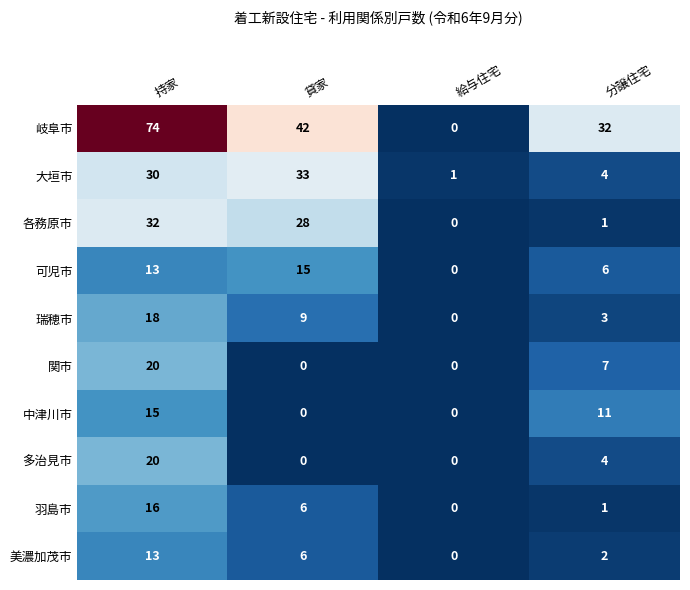

What is the maximum value for 多治見市?

20